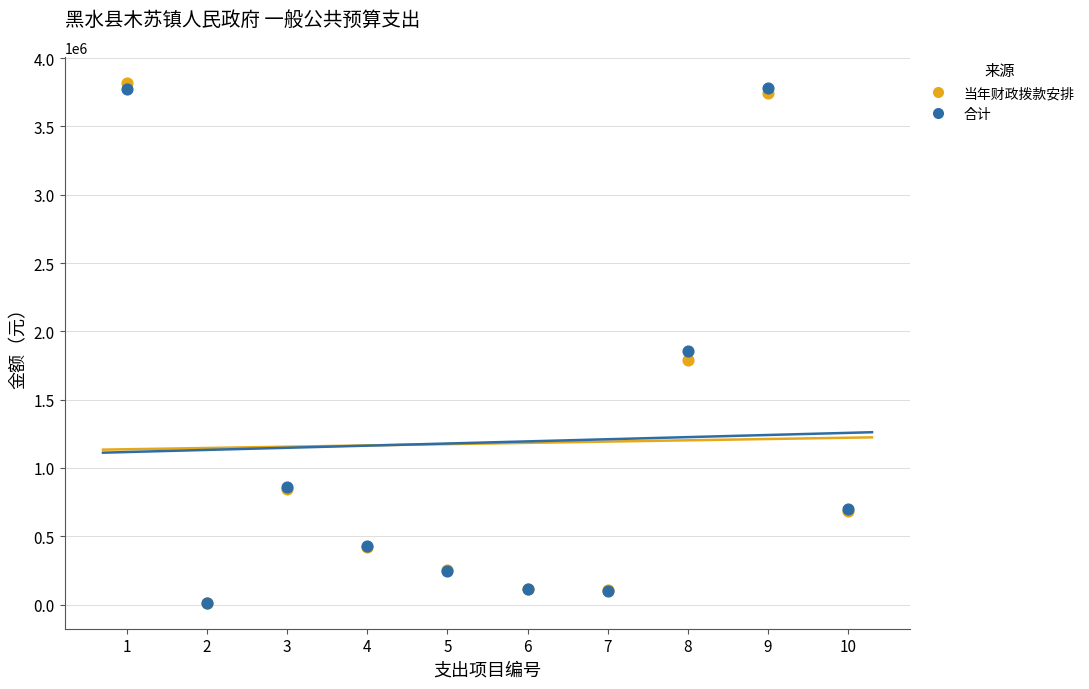

Across all series, what Y value is closest to 1916046?

1854602.4